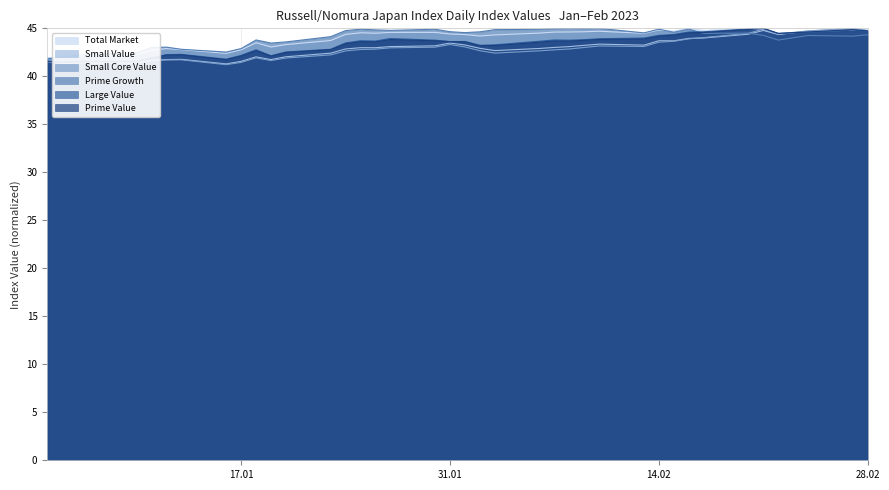

True or false: Small Value has a value of 68.3 at 14.02.

False